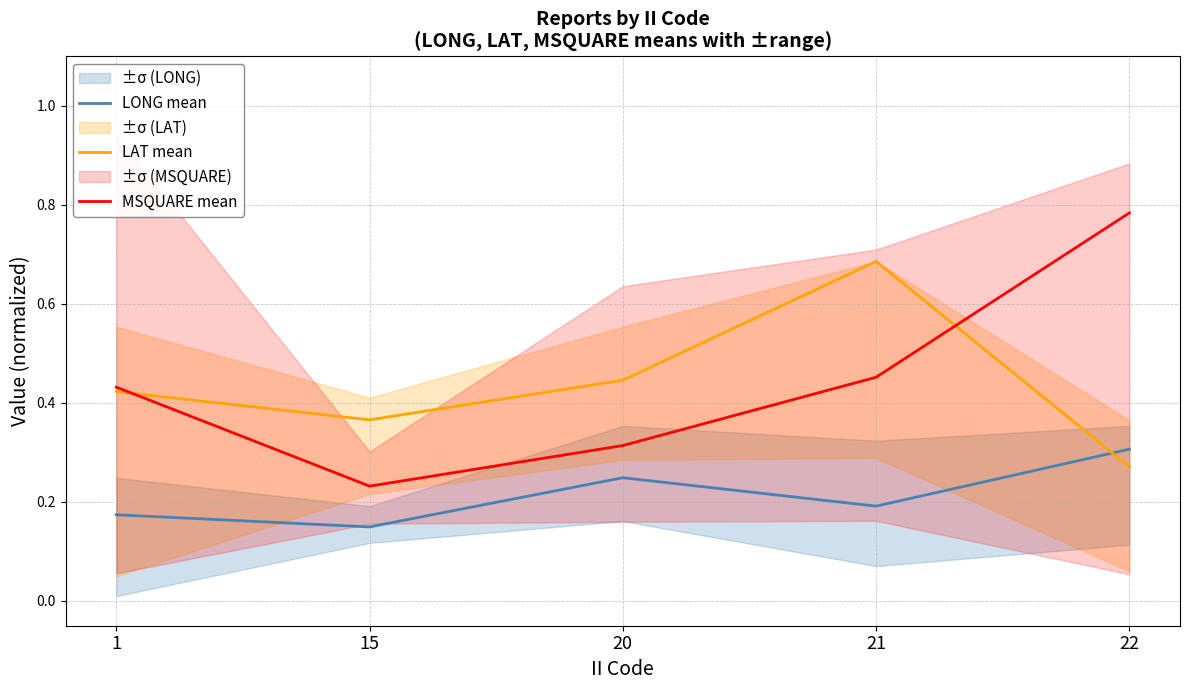

What are all the series names shown in the legend?

LONG mean, LAT mean, MSQUARE mean